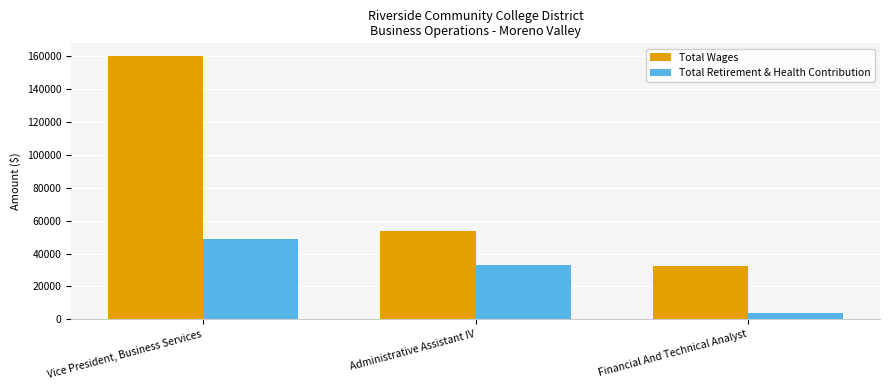

Is it true that Total Wages equals 53817 at Administrative Assistant IV?

True